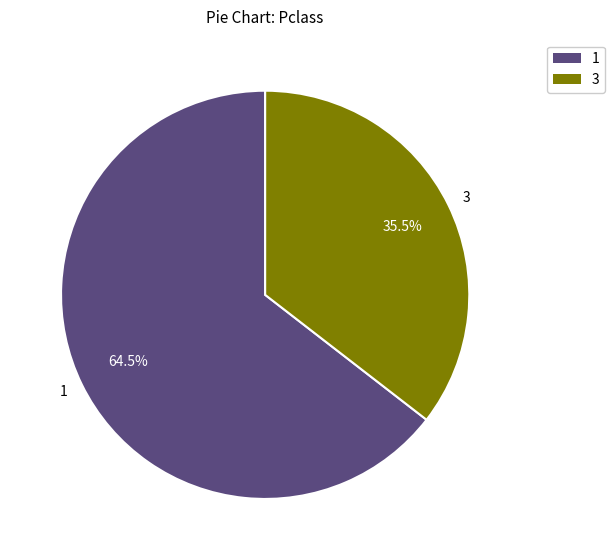

What is the smallest slice in the pie chart?

3